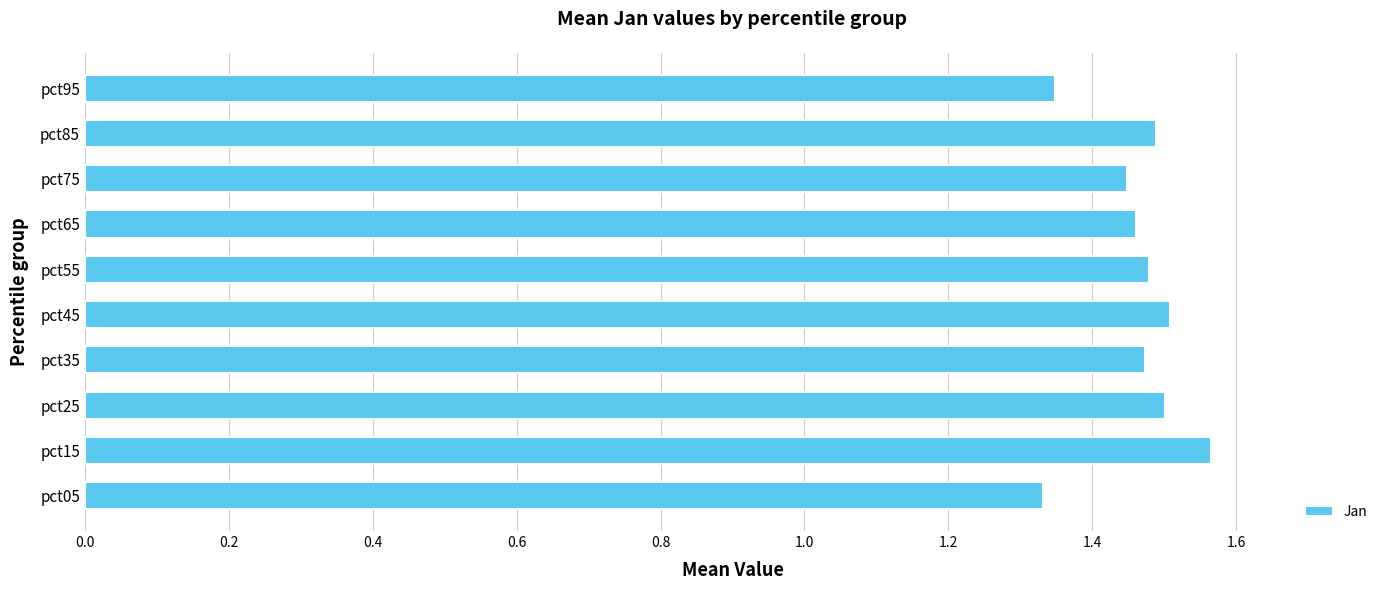

Count the values in the range 1 to 2.

10